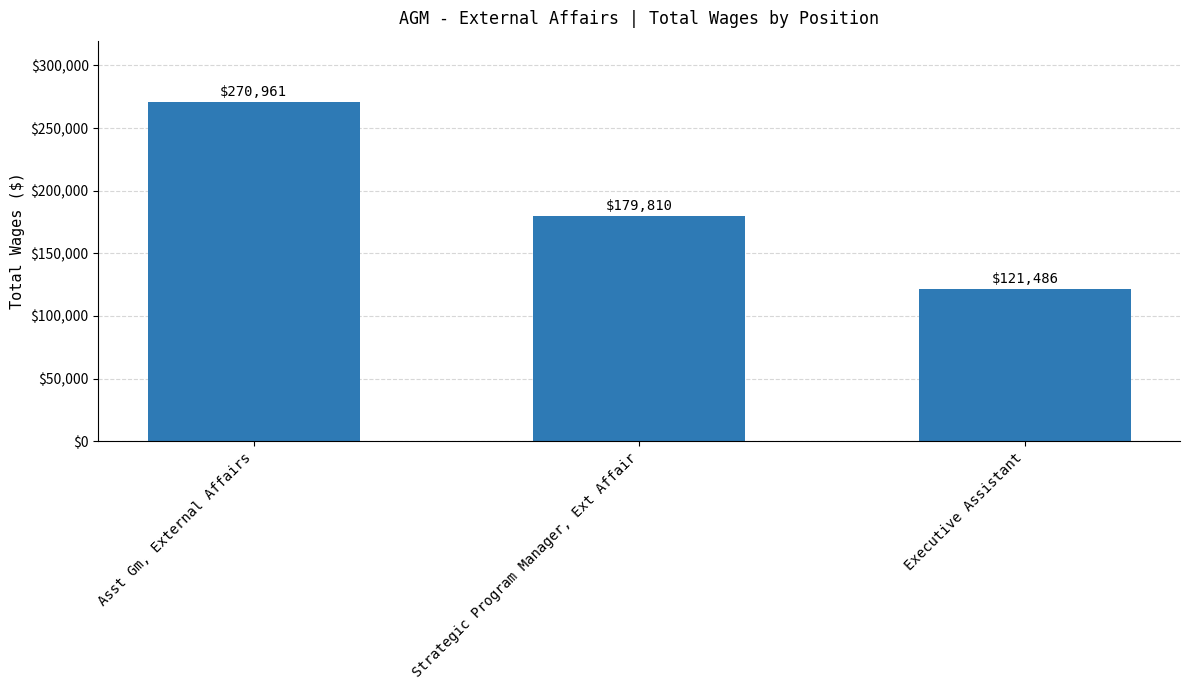

The value at Executive Assistant is 121486. True or false?

True